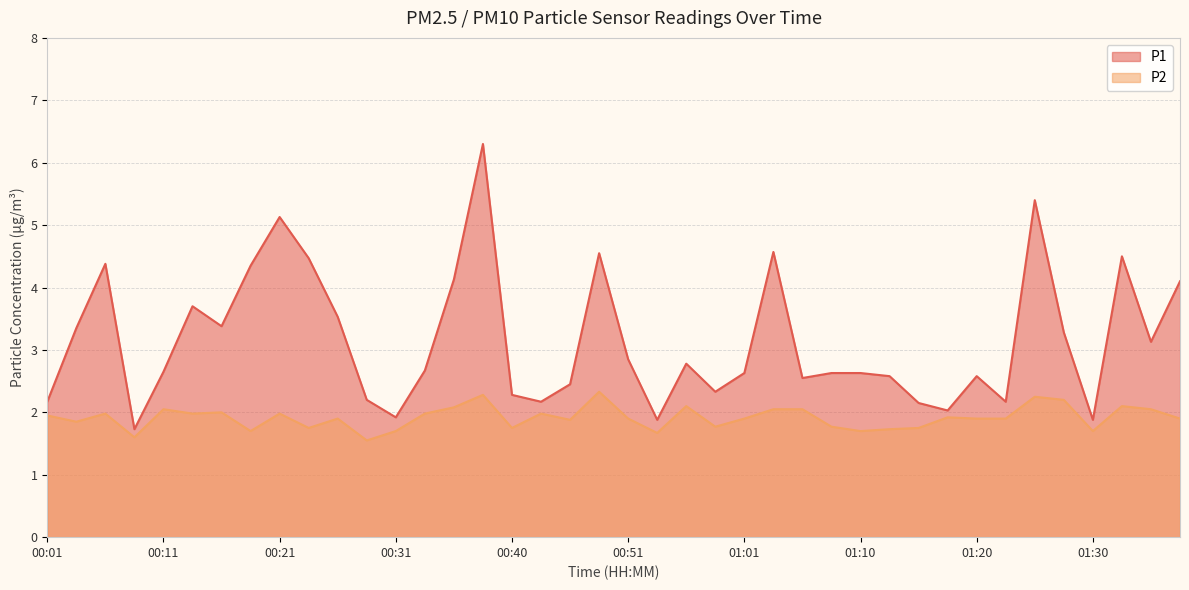

Rank the series at 01:28 from lowest to highest value.

P2, P1